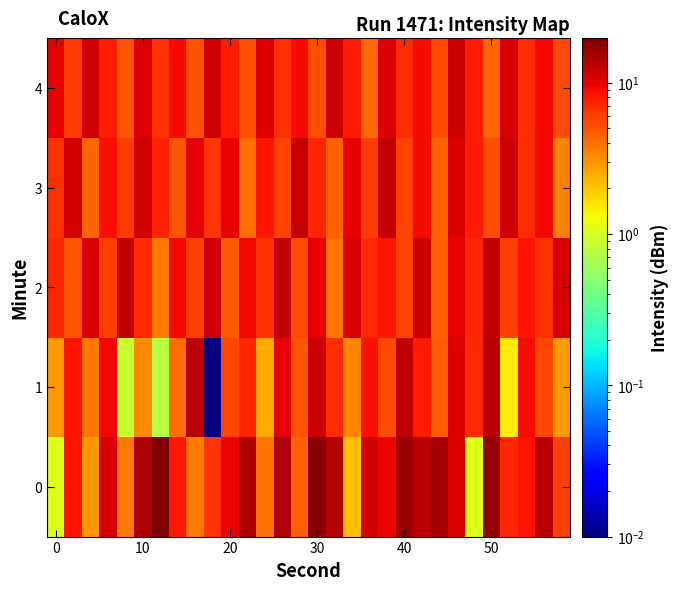

How many data points does each series have?

30